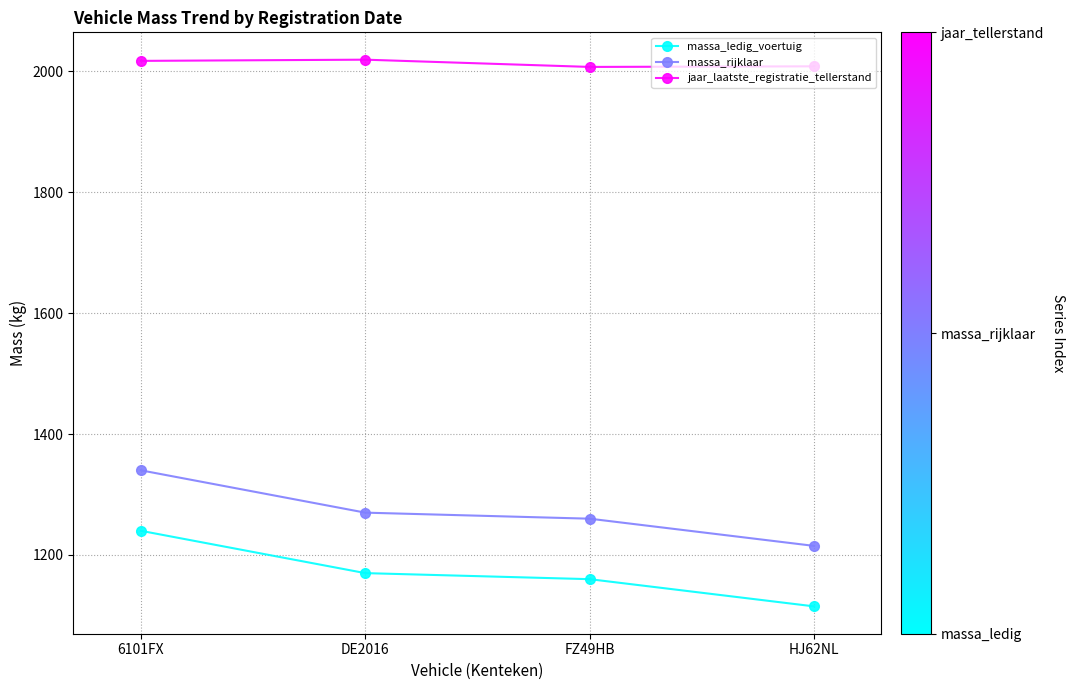

At how many categories does at least one series exceed 1514?

4